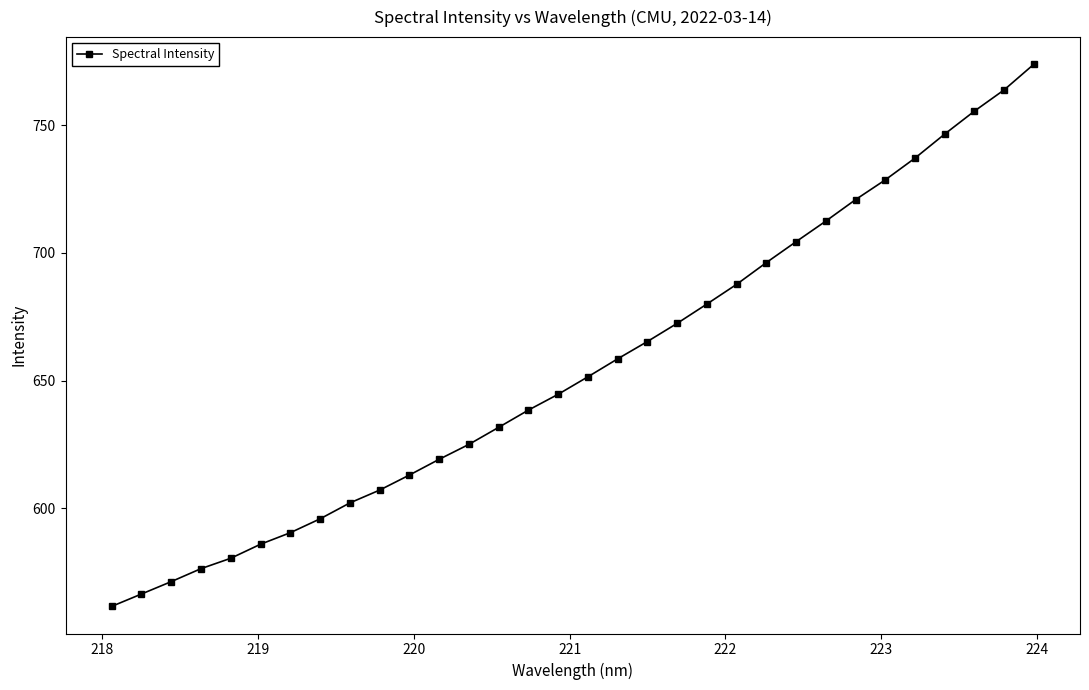

What is the minimum value shown in the chart?

561.7